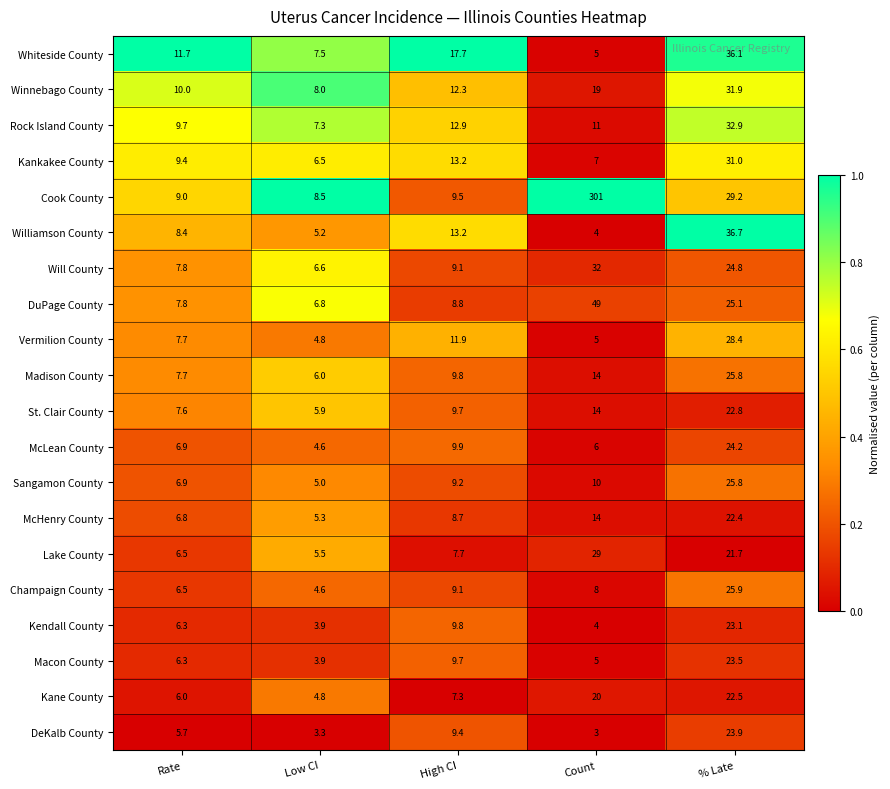

Which series has the largest total across all categories?

Cook County